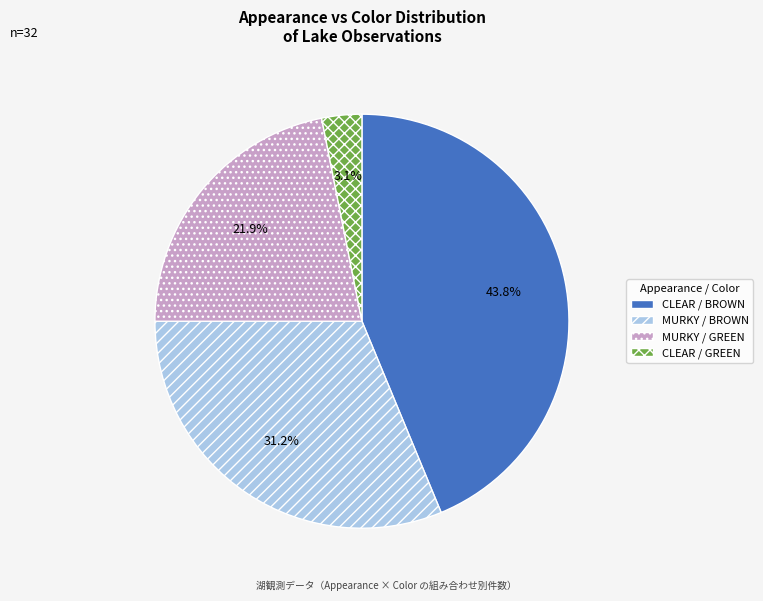

Which slice is the smallest?

CLEAR / GREEN